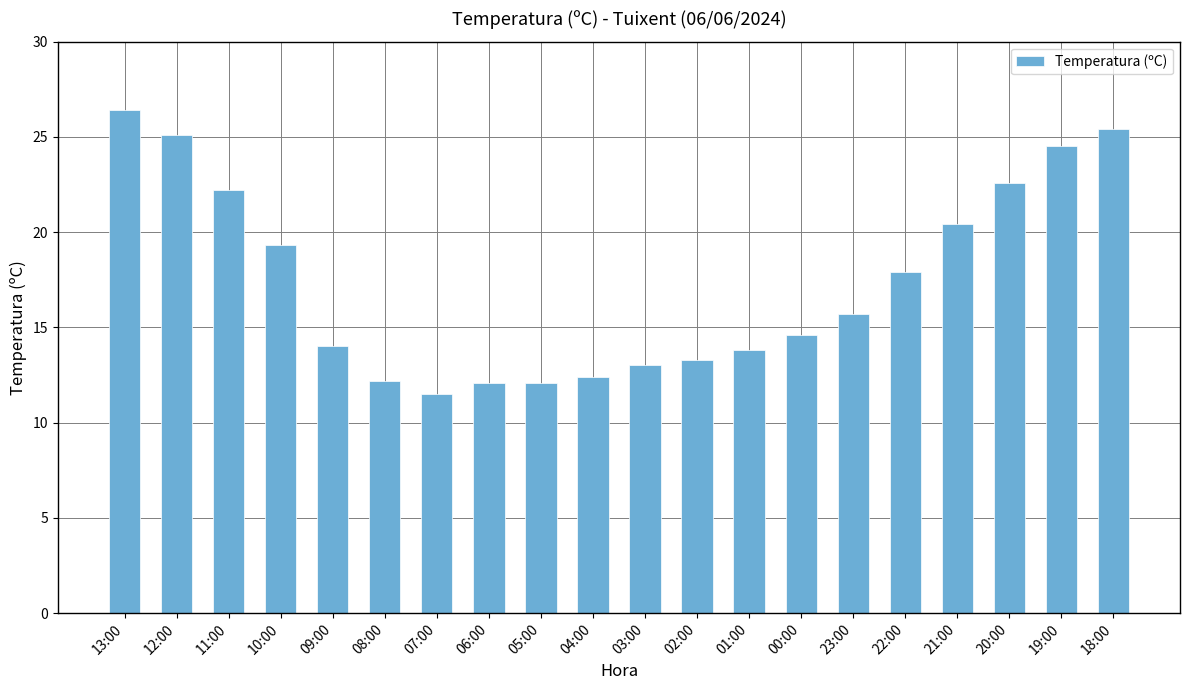

What is the maximum value shown in the chart?

26.4